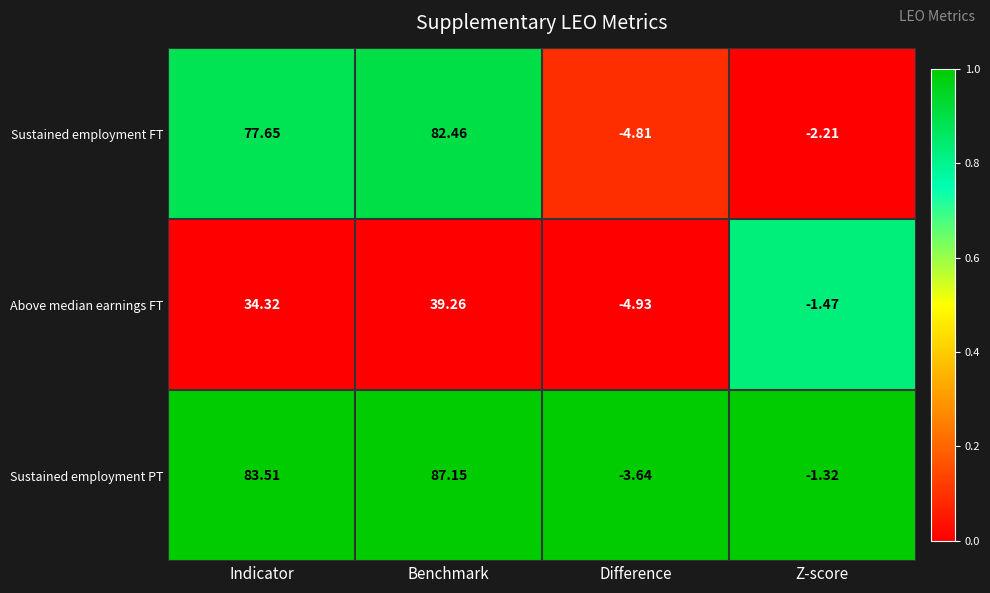

Which label corresponds to the largest value in the chart?

Benchmark